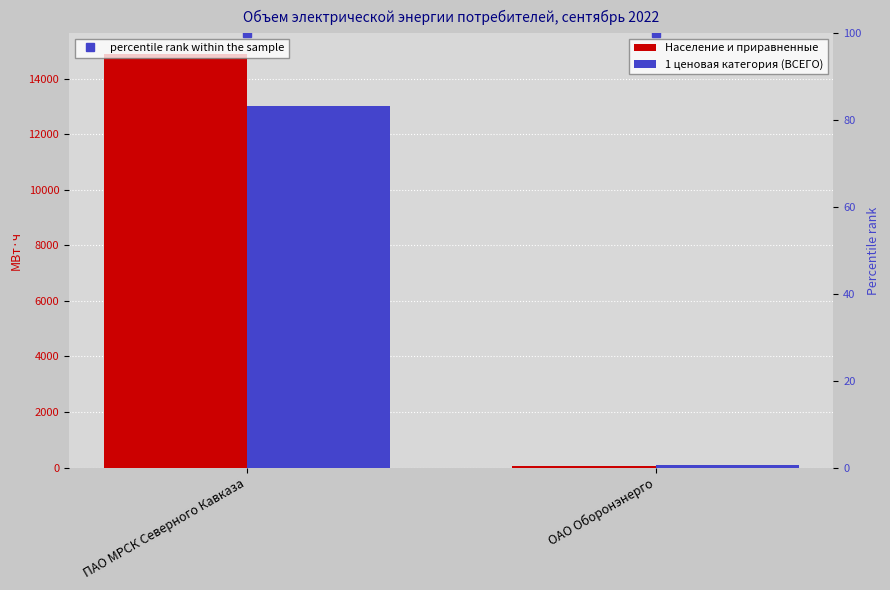

How many distinct data groups are displayed?

3